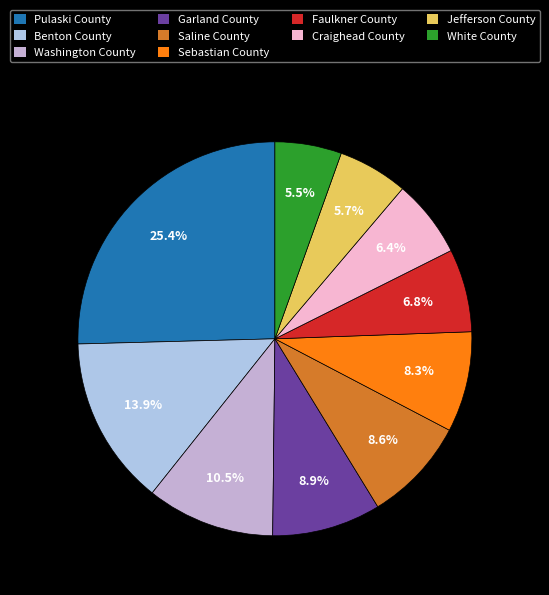

What is the largest slice in the pie chart?

Pulaski County